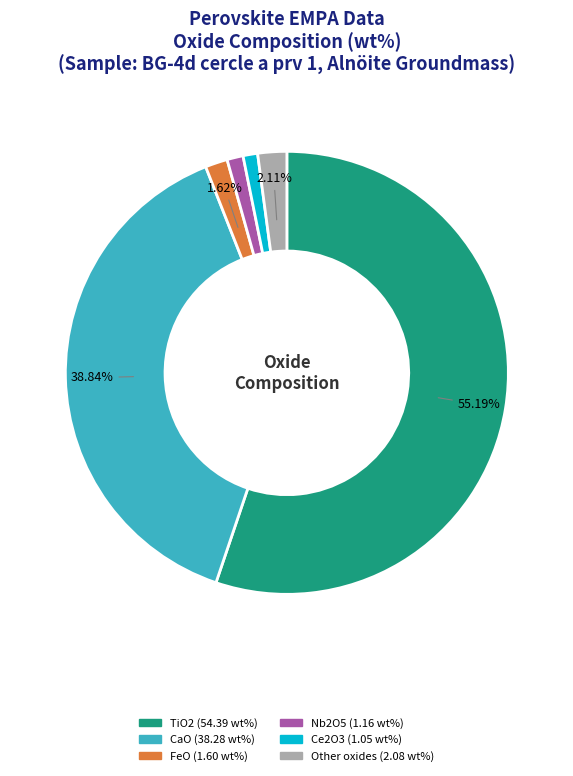

Is there any slice that represents more than half of the pie?

Yes